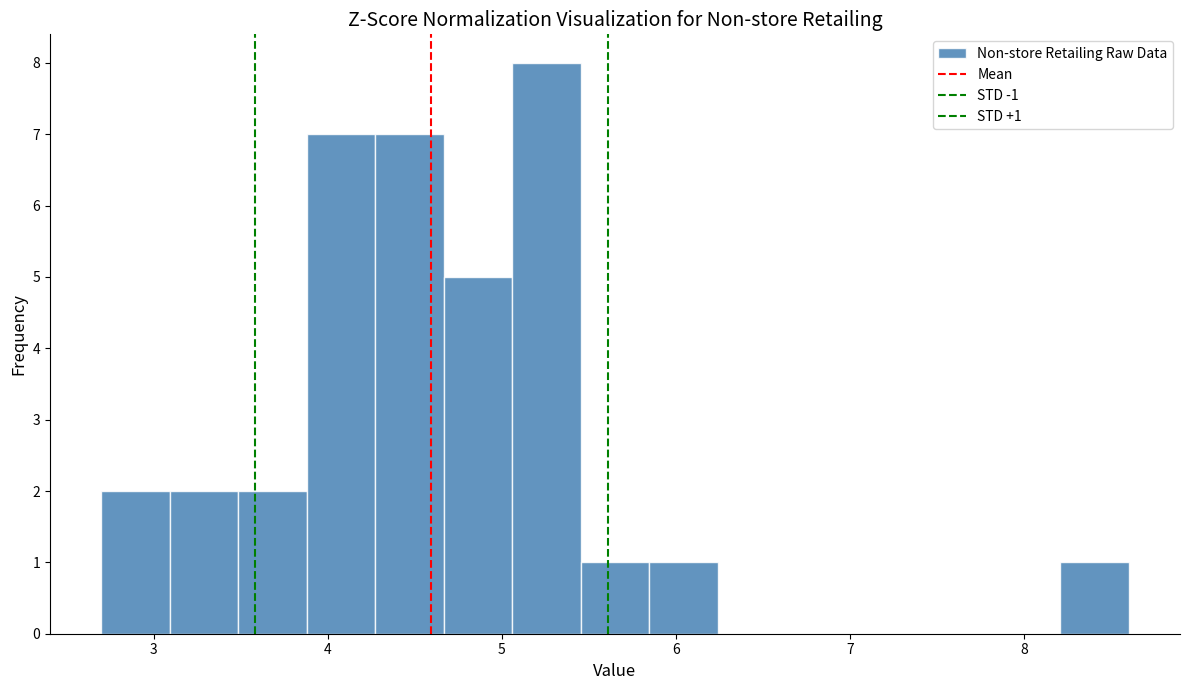

Around what value on the x-axis is the tallest bar? Give the approximate position of its centre, as read against the axis.

5.3